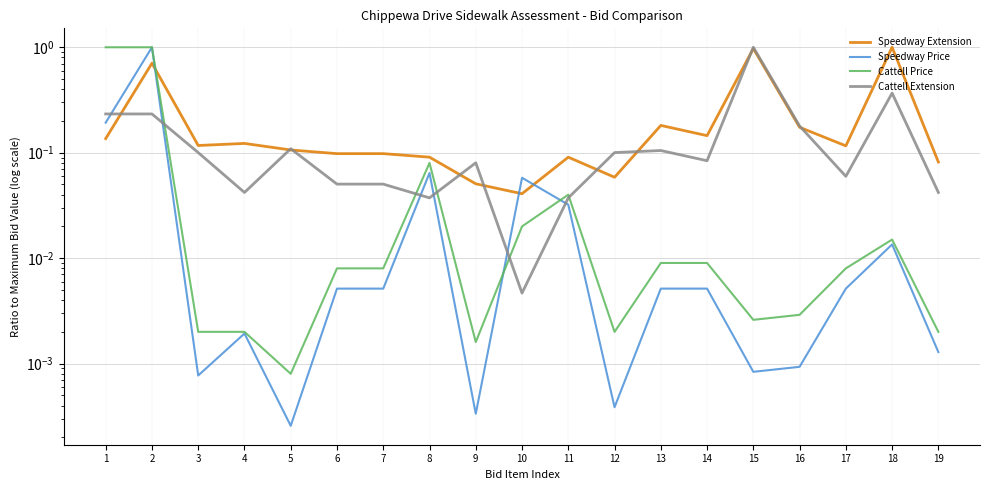

List the labels in order of Cattell Extension value, smallest first.

10, 8, 11, 4, 19, 6, 7, 17, 9, 14, 3, 12, 13, 5, 16, 1, 2, 18, 15